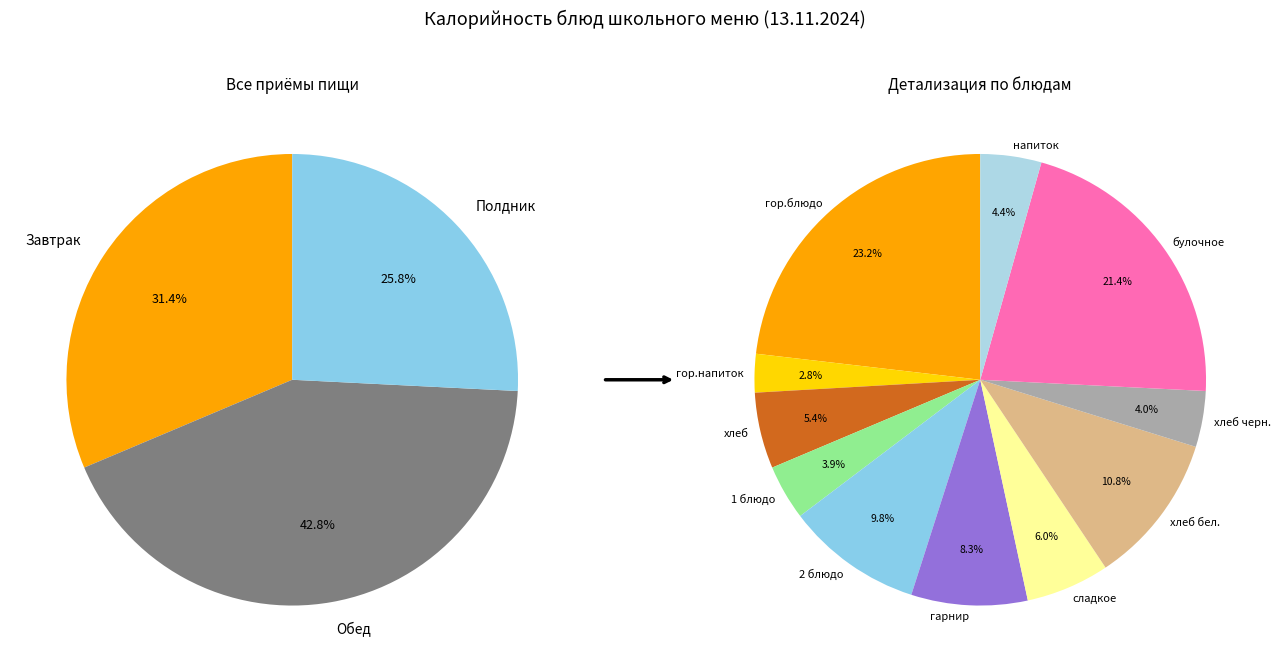

Is it true that гор.напиток is 3% of the pie?

True